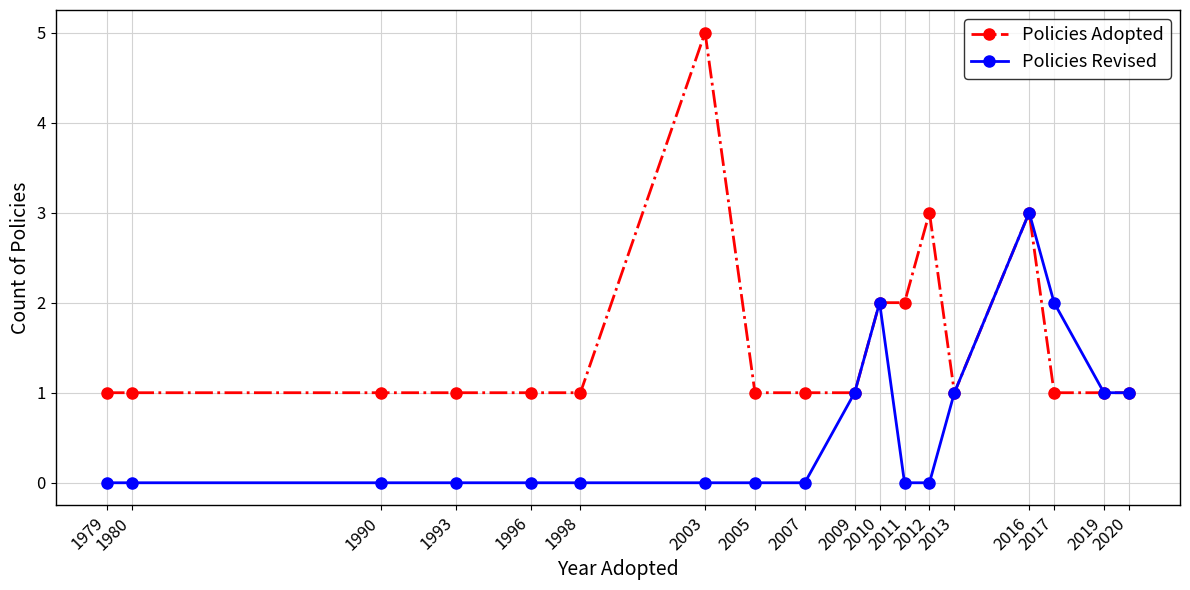

How many Policies Revised values are between 0 and 1?

15